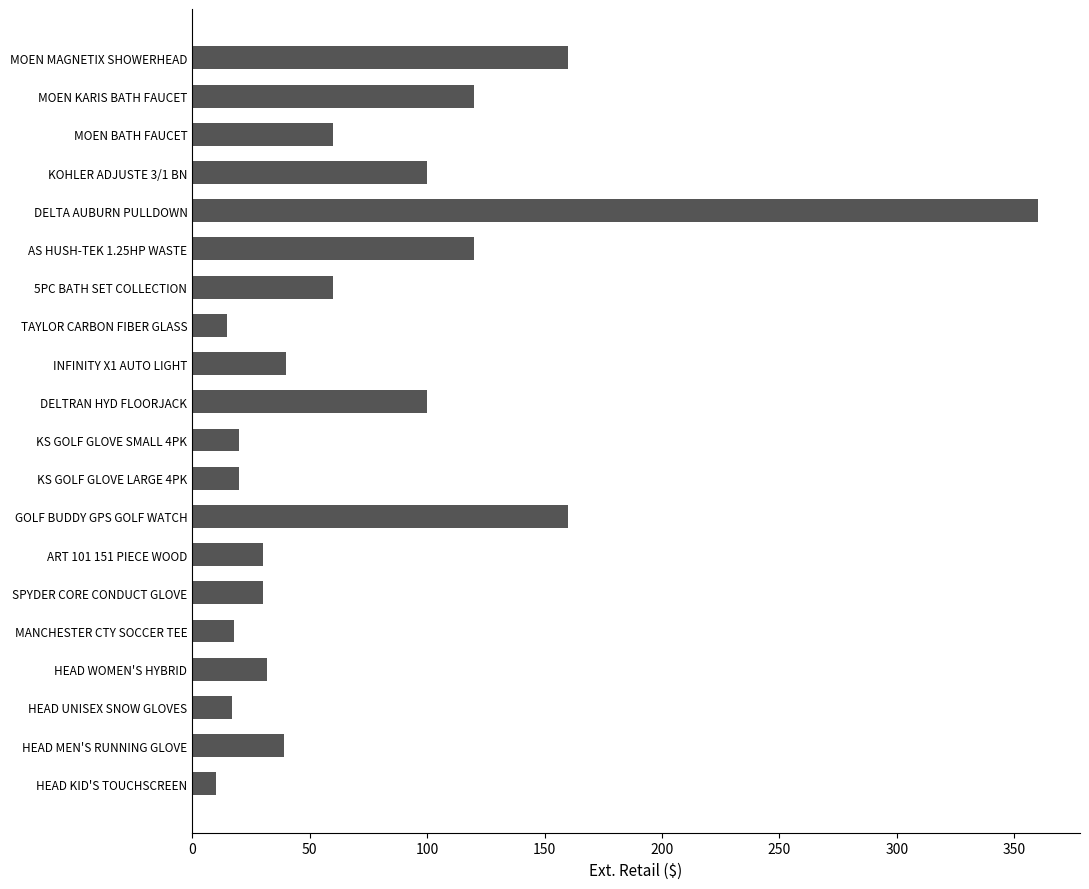

How many data points are less than 39?

10